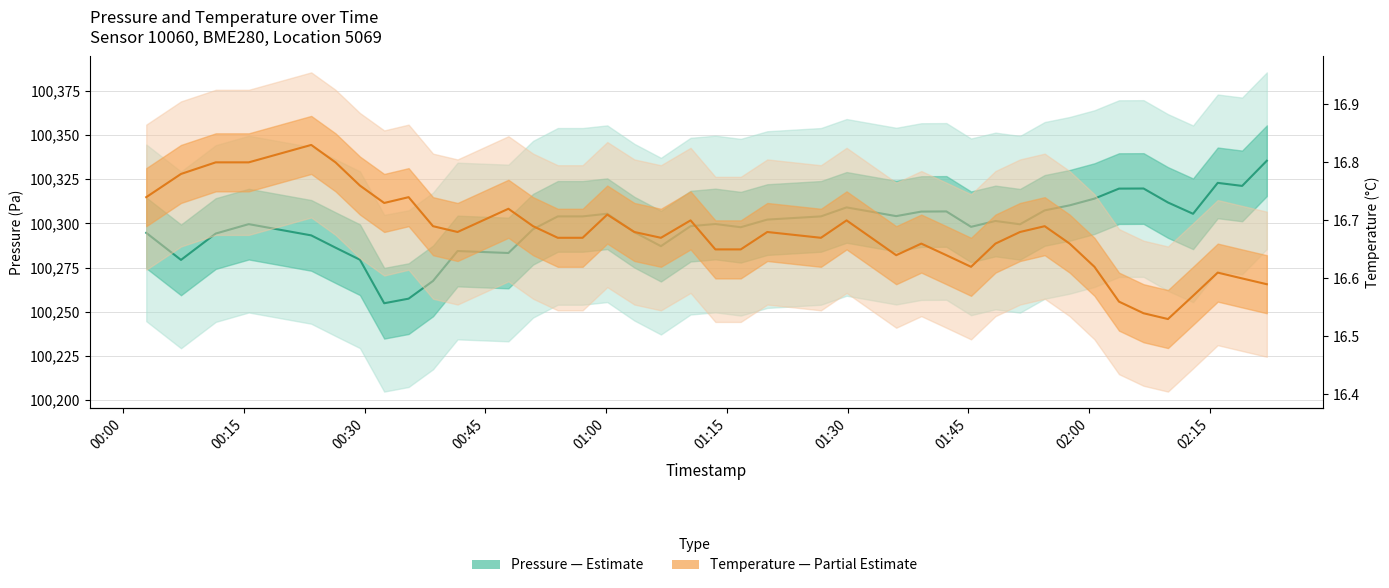

What are all the series names shown in the legend?

Pressure (Estimate), Temperature (Partial Estimate)